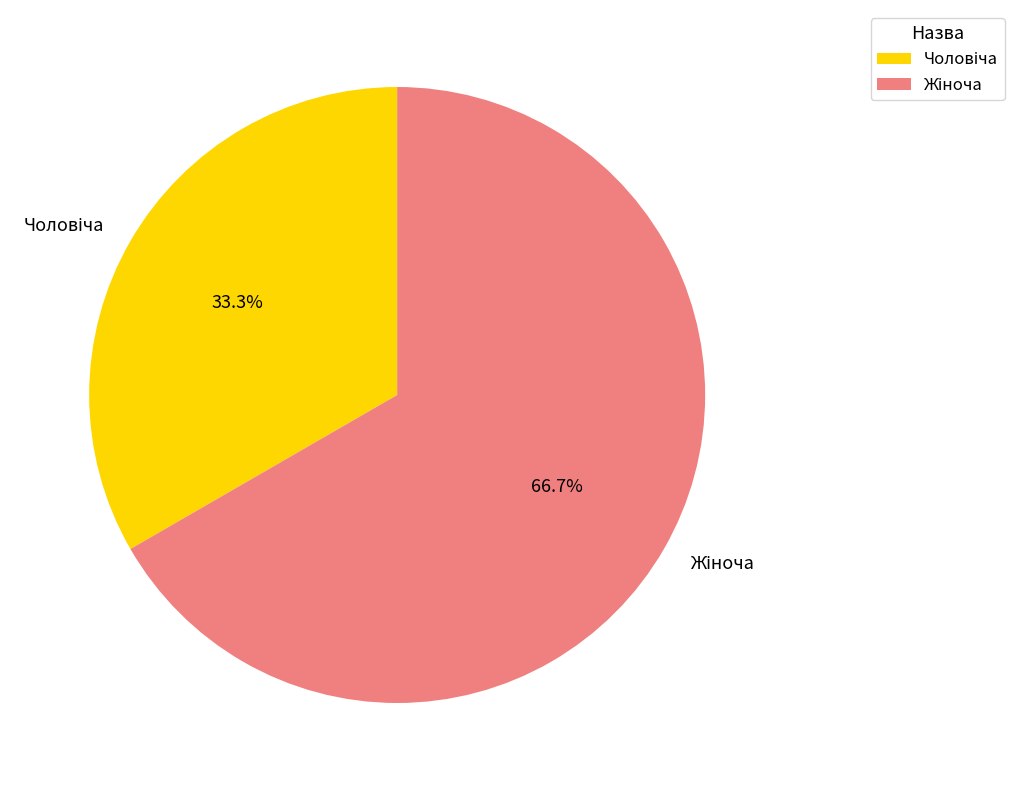

Is there any slice that represents more than half of the pie?

Yes